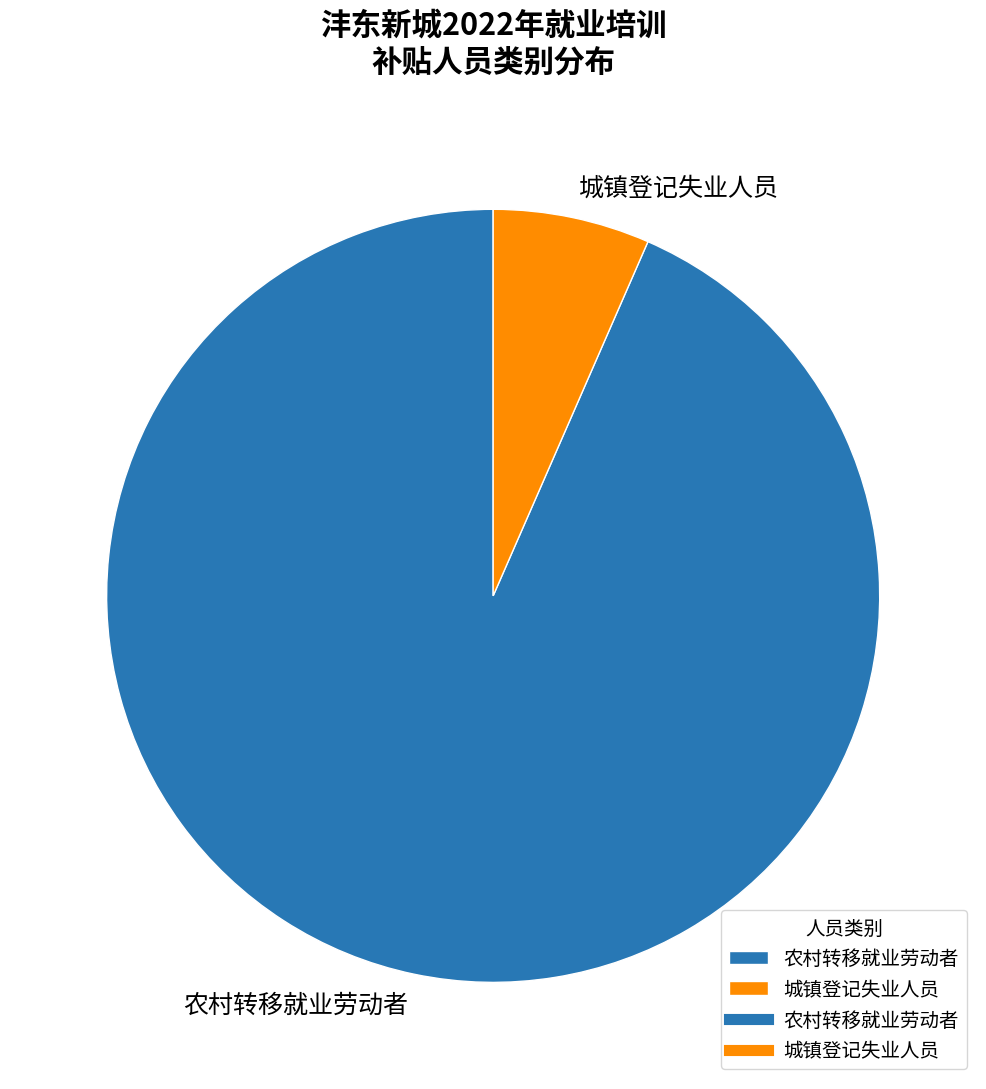

Approximately how many times larger is the value at 城镇登记失业人员 compared to 农村转移就业劳动者?

0.1